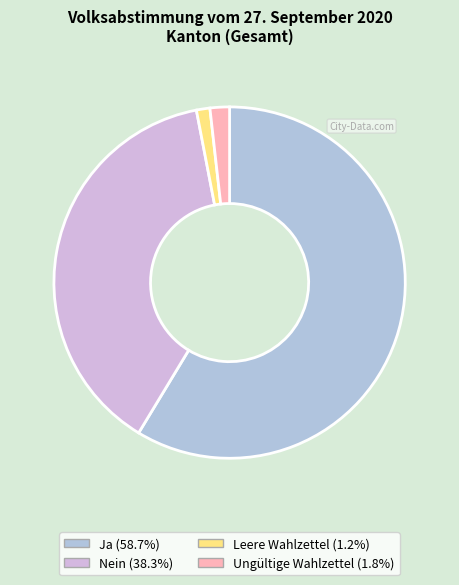

Is there any slice that represents more than half of the pie?

Yes